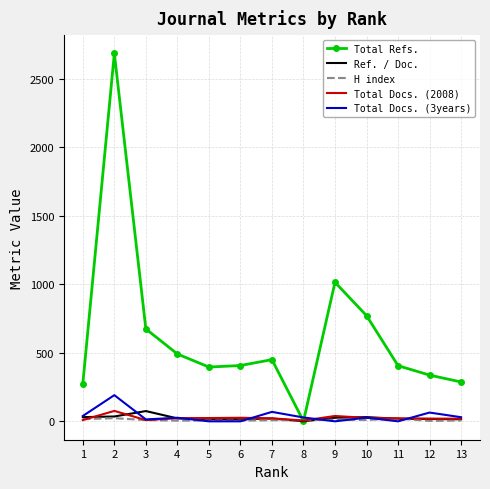

Is the value of Total Refs. at 7 greater than the value of Total Docs. (3years) at 9?

Yes